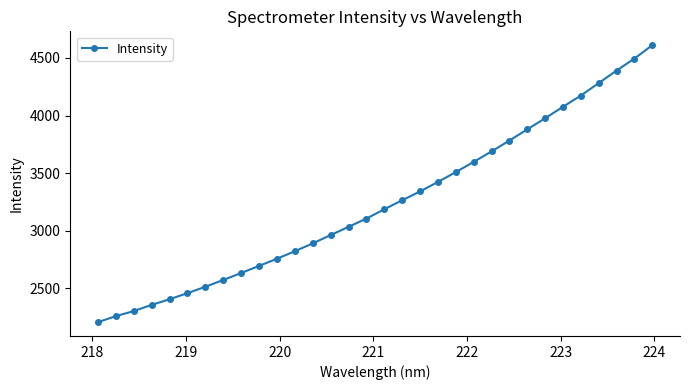

What is the difference between the second highest and second lowest values?

2235.2